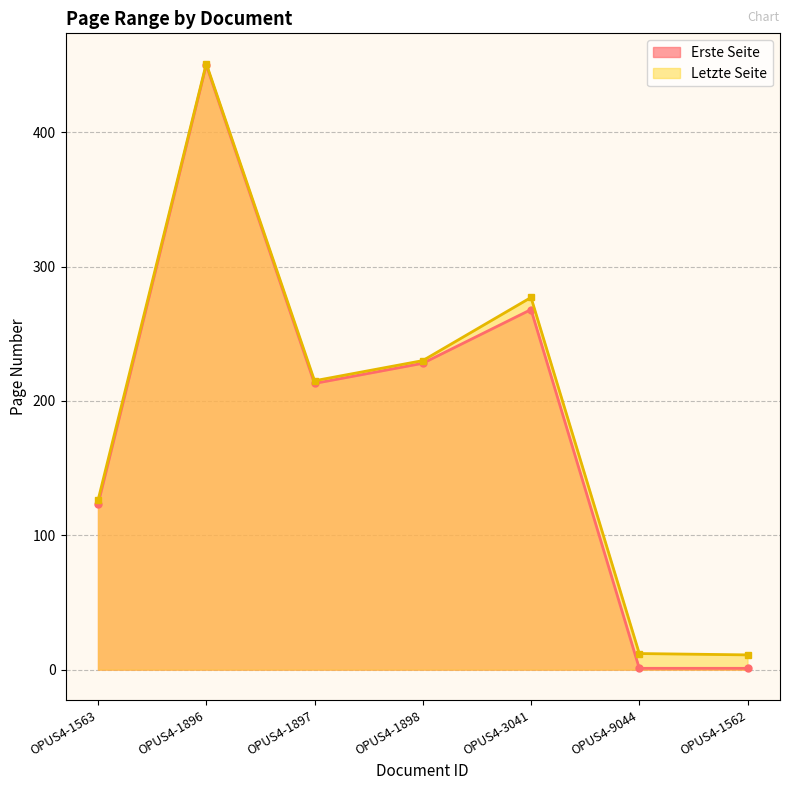

Reading left to right, what are all the values shown in this chart?

Erste Seite: OPUS4-1563=123	OPUS4-1896=450	OPUS4-1897=213	OPUS4-1898=228	OPUS4-3041=268	OPUS4-9044=1	OPUS4-1562=1
Letzte Seite: OPUS4-1563=126	OPUS4-1896=451	OPUS4-1897=215	OPUS4-1898=230	OPUS4-3041=277	OPUS4-9044=12	OPUS4-1562=11